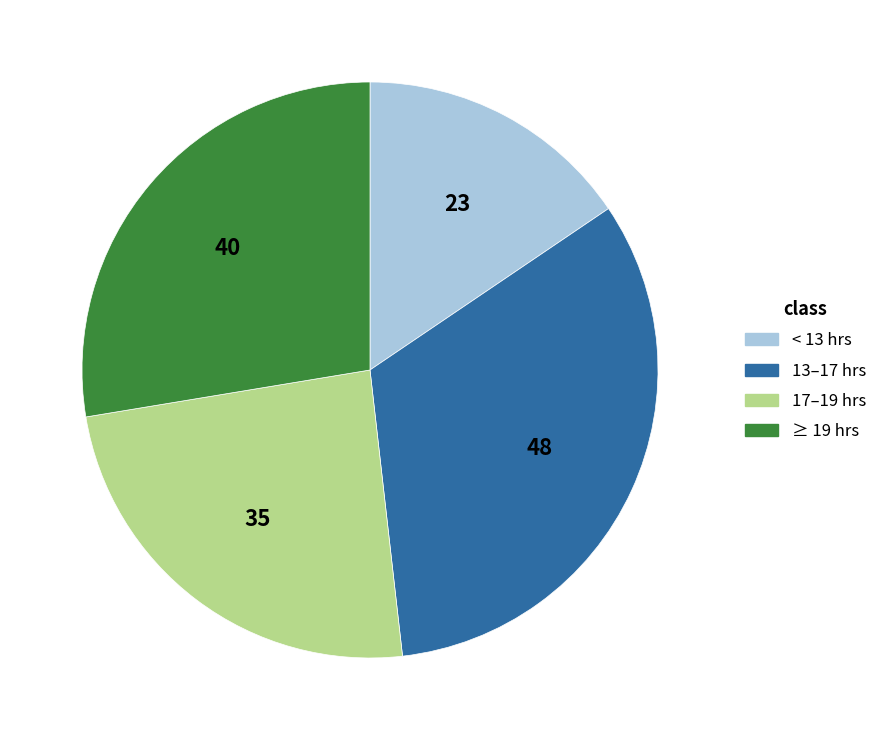

Combined, do 17–19 hrs and 13–17 hrs account for over 50%?

Yes